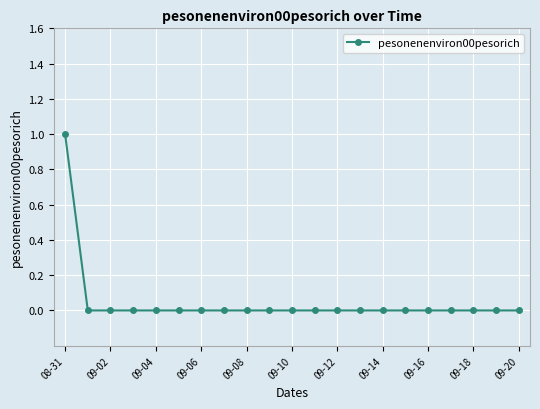

Reading right to left, what are all the values shown in this chart?

0	0	0	0	0	0	0	0	0	0	0	0	0	0	0	0	0	0	0	0	1